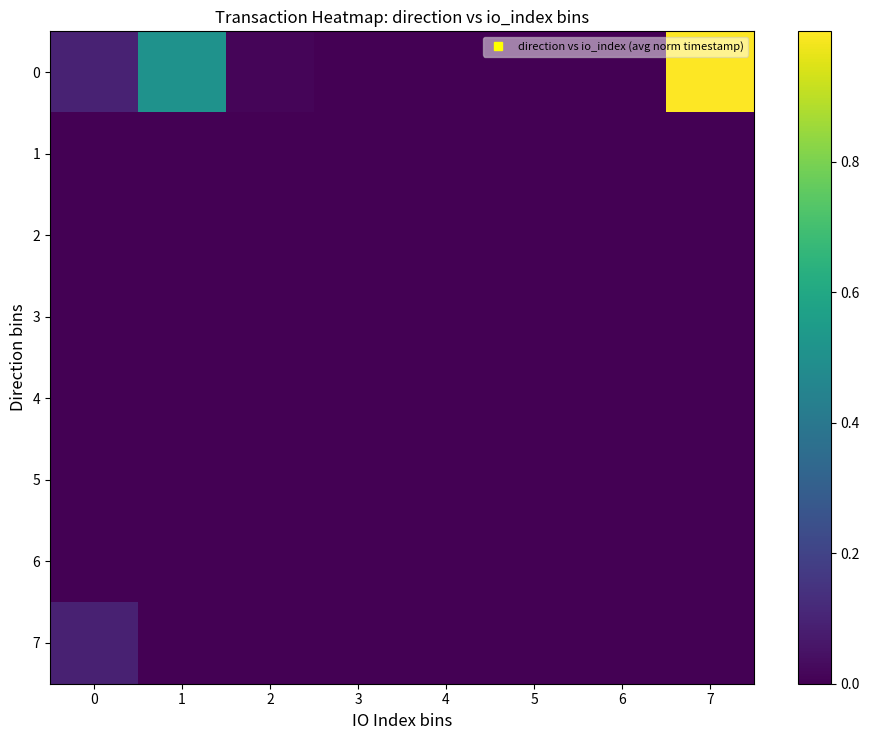

Reading left to right, list all the values displayed in this chart.

0: 0=0.1	1=0.5	2=0.0	3=0.0	4=0.0	5=0.0	6=0.0	7=1.0
1: 0=0.0	1=0.0	2=0.0	3=0.0	4=0.0	5=0.0	6=0.0	7=0.0
2: 0=0.0	1=0.0	2=0.0	3=0.0	4=0.0	5=0.0	6=0.0	7=0.0
3: 0=0.0	1=0.0	2=0.0	3=0.0	4=0.0	5=0.0	6=0.0	7=0.0
4: 0=0.0	1=0.0	2=0.0	3=0.0	4=0.0	5=0.0	6=0.0	7=0.0
5: 0=0.0	1=0.0	2=0.0	3=0.0	4=0.0	5=0.0	6=0.0	7=0.0
6: 0=0.0	1=0.0	2=0.0	3=0.0	4=0.0	5=0.0	6=0.0	7=0.0
7: 0=0.1	1=0.0	2=0.0	3=0.0	4=0.0	5=0.0	6=0.0	7=0.0